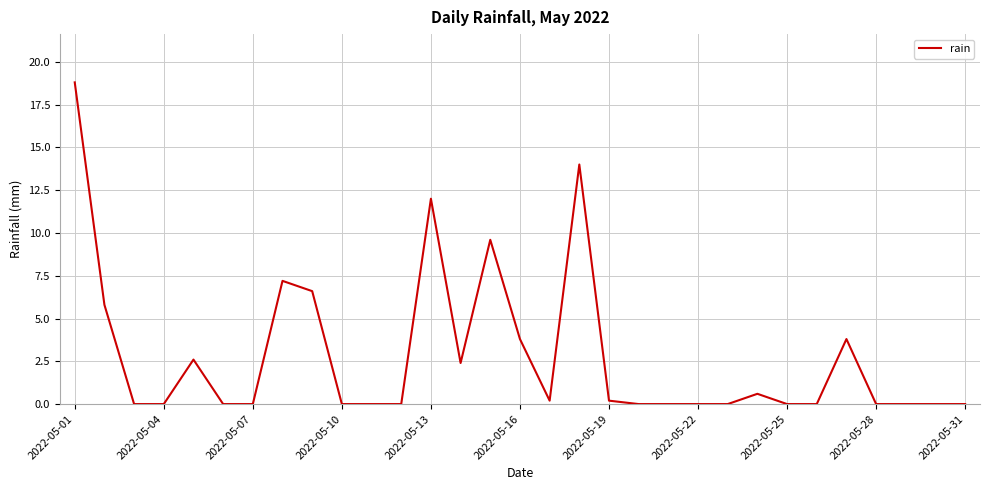

What is the greatest value displayed?

18.8